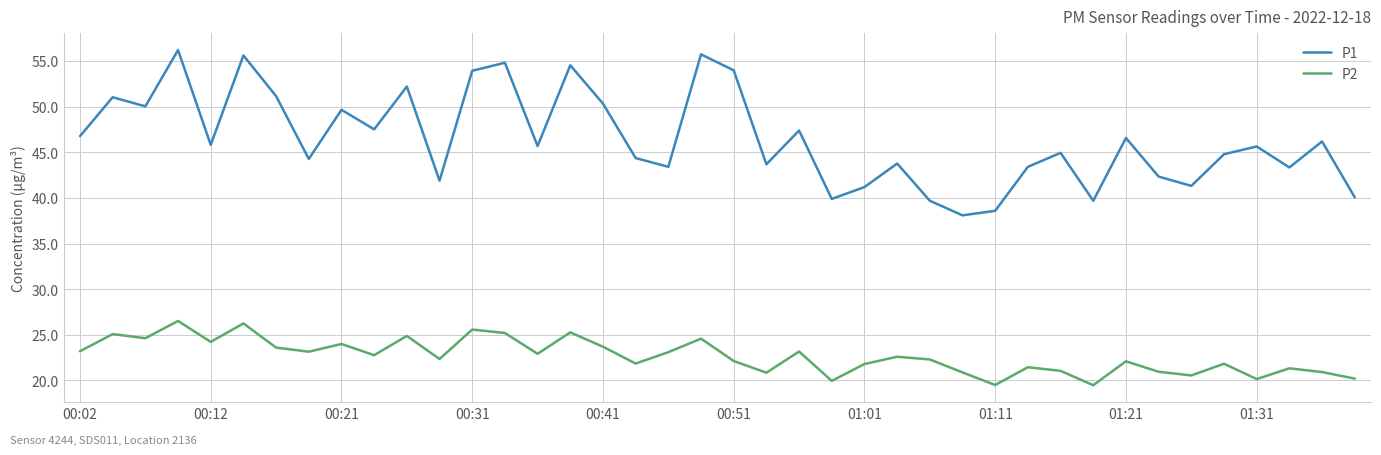

True or false: P1 and P2 intersect in this chart.

False